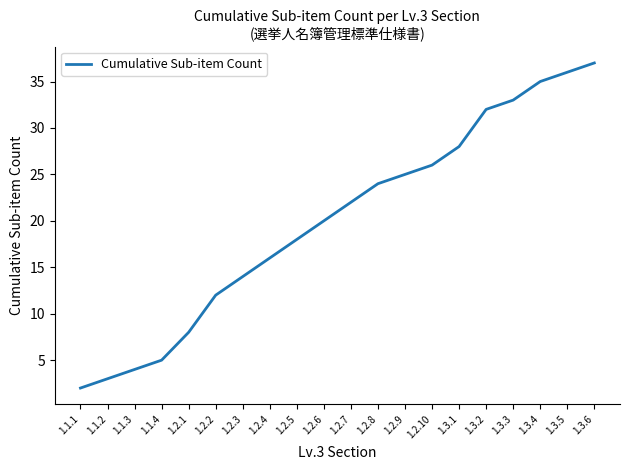

True or false: there are more than 2 points higher than both neighbors.

False